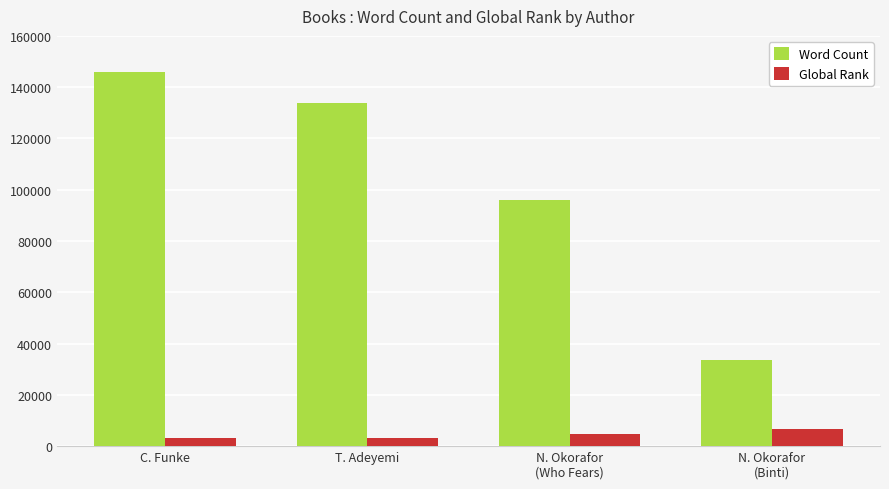

What are all the series names shown in the legend?

Word Count, Global Rank